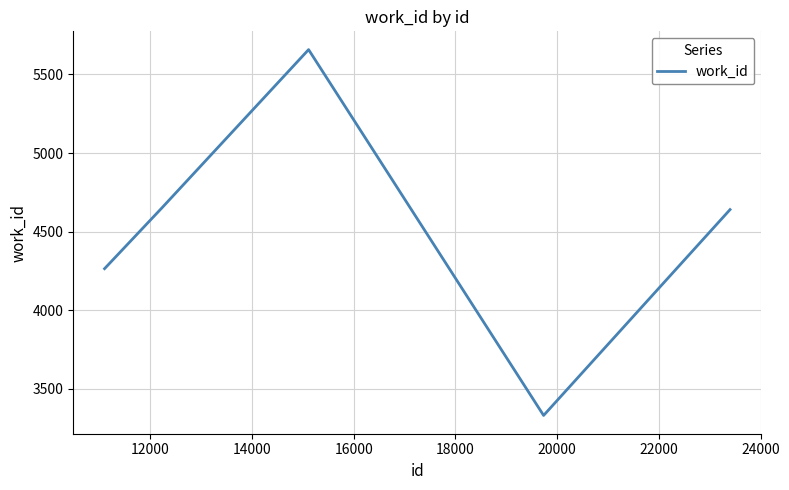

True or false: the data has more than 0 interior local peaks.

True